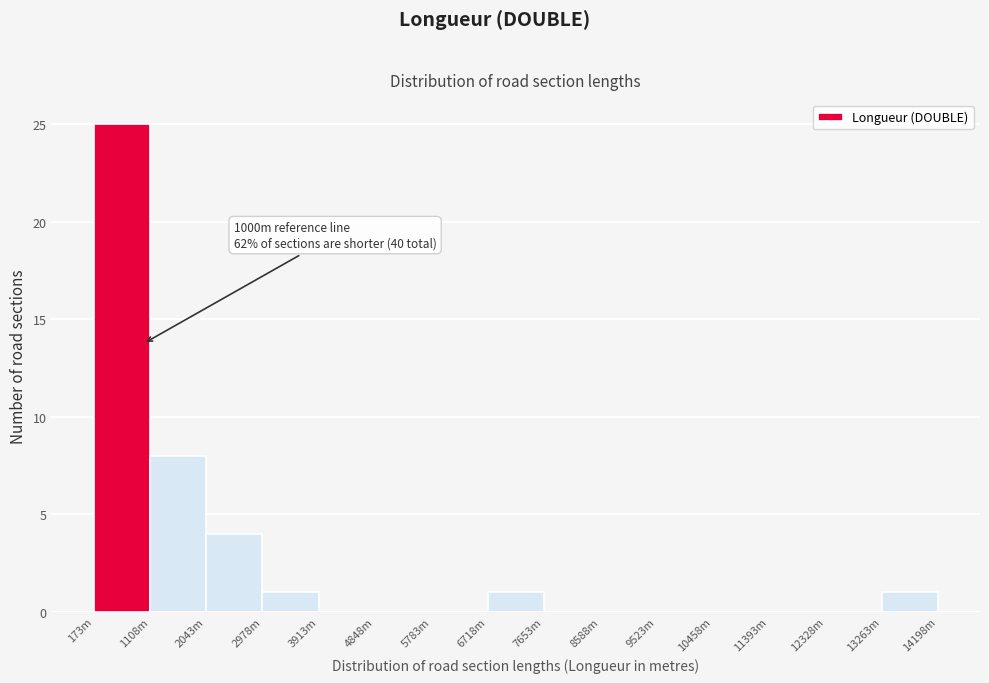

Reading left to right, what are all the values shown in this chart?

173m=25	1108m=8	2043m=4	2978m=1	3913m=0	4848m=0	5783m=0	6718m=1	7653m=0	8588m=0	9523m=0	10458m=0	11393m=0	12328m=0	13263m=1